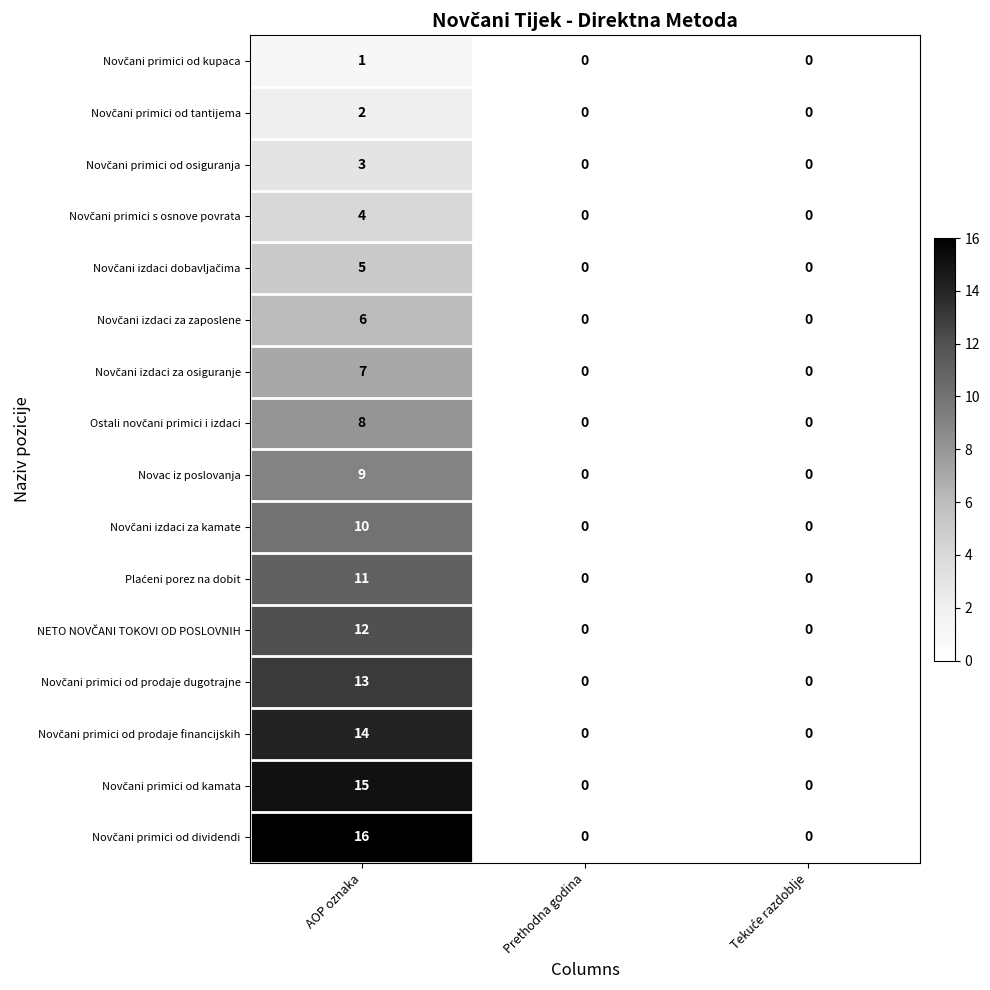

At which category does the chart reach its peak across all series?

AOP oznaka